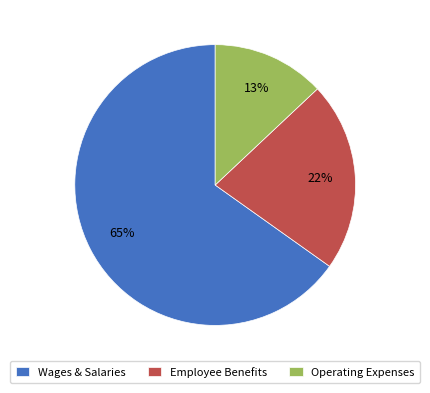

To the nearest percent, what portion does Operating Expenses represent?

13%